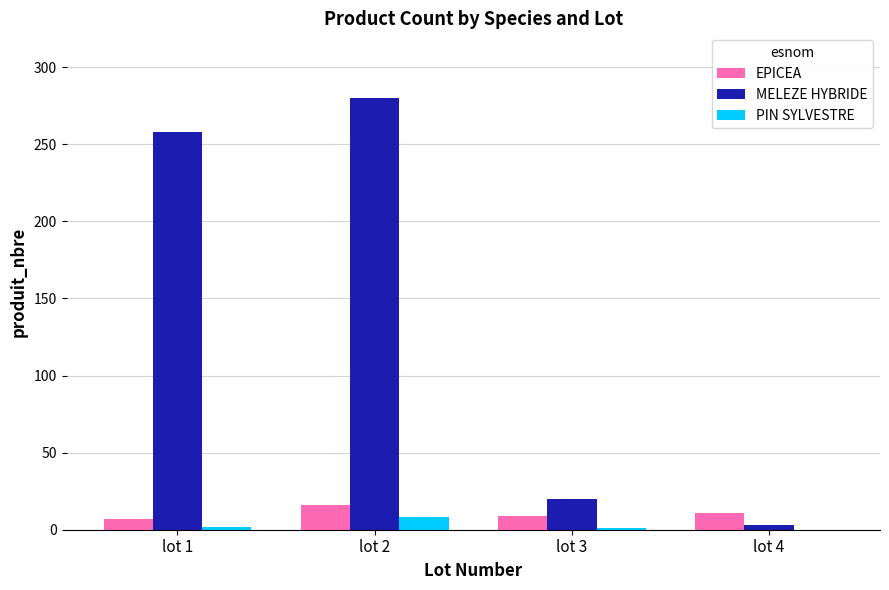

The value of MELEZE HYBRIDE at lot 1 is 258. True or false?

True